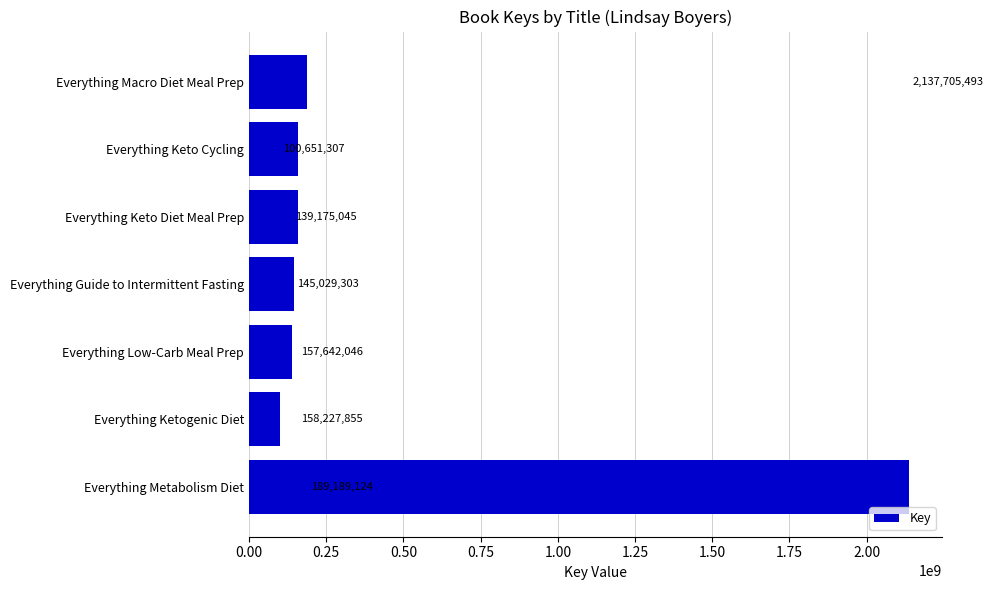

What is the sum of all values?

3027620173